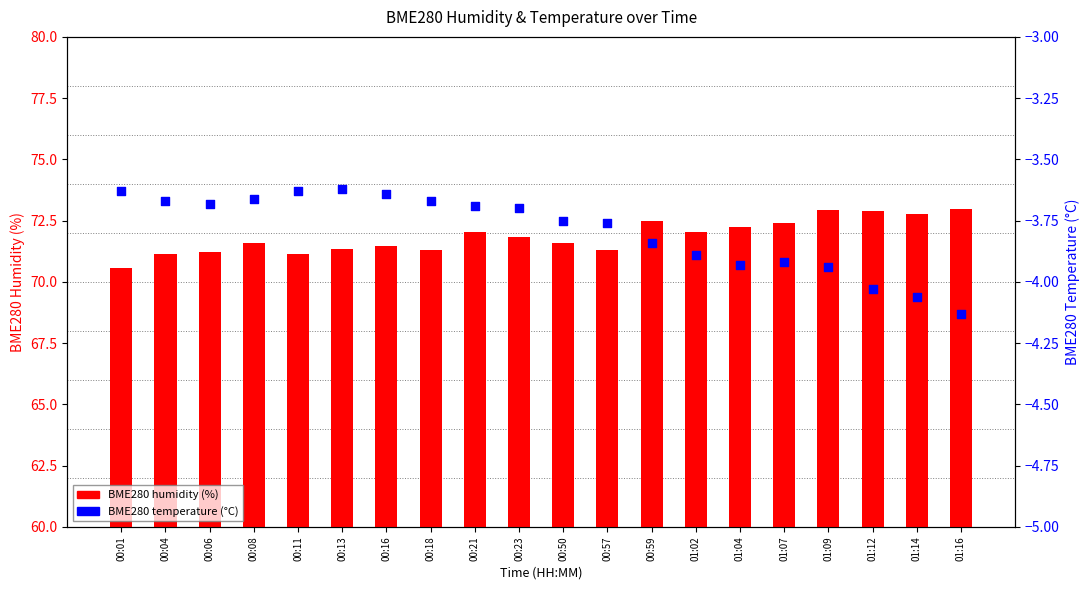

Which series has the largest total across all categories?

BME280 humidity (%)